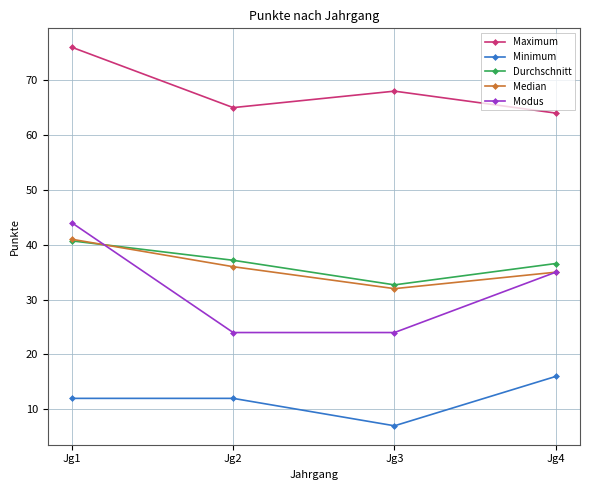

Which series has the widest spread of values?

Modus